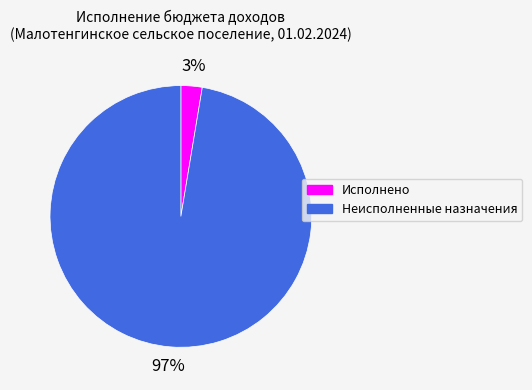

Between Исполнено and Неисполненные назначения, which is larger?

Неисполненные назначения